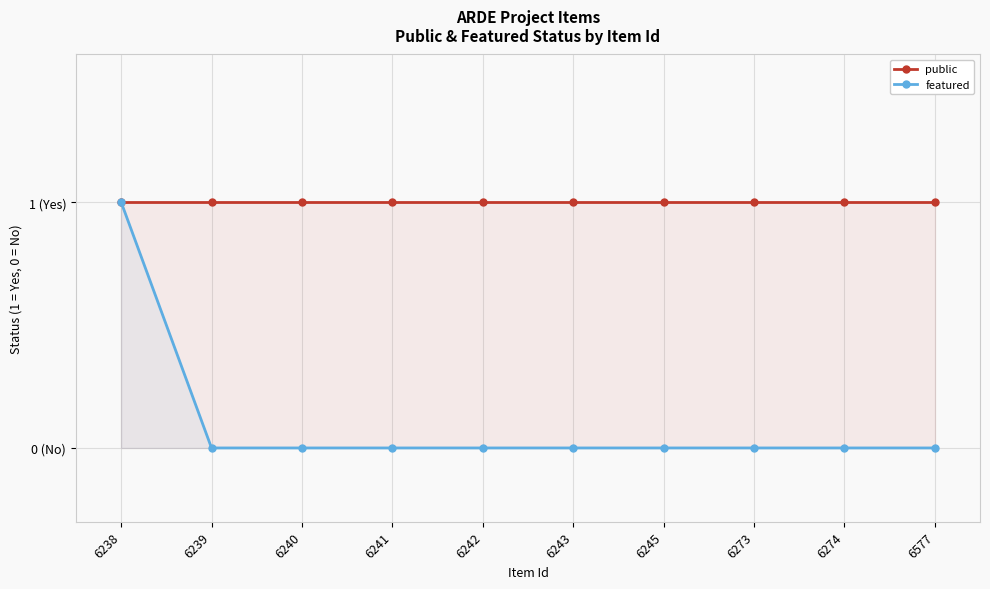

The public series shows 2 at 6241. True or false?

False